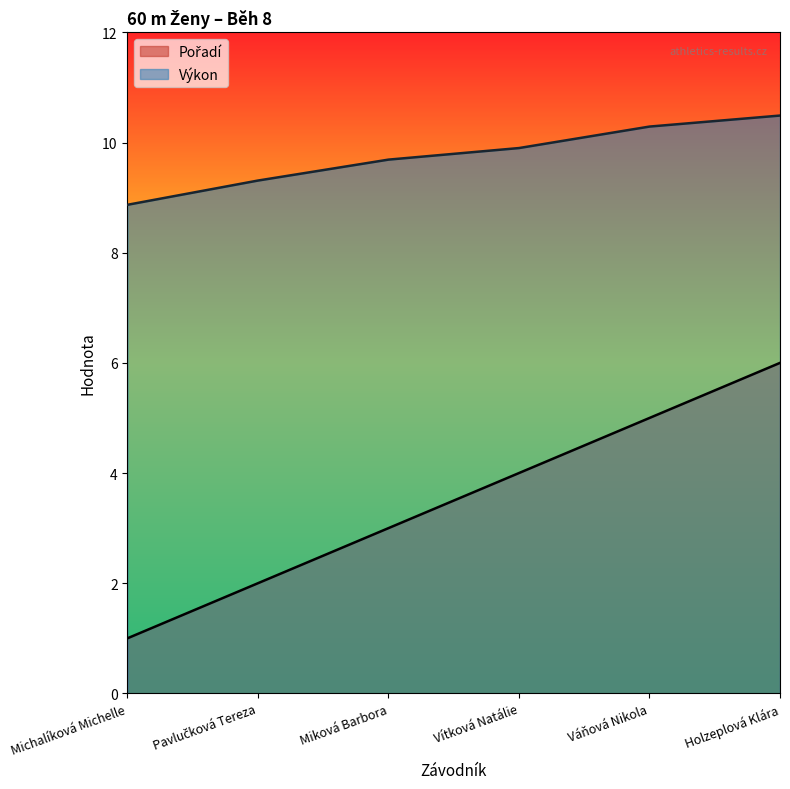

Which has a higher value, Miková Barbora or Holzeplová Klára?

Holzeplová Klára